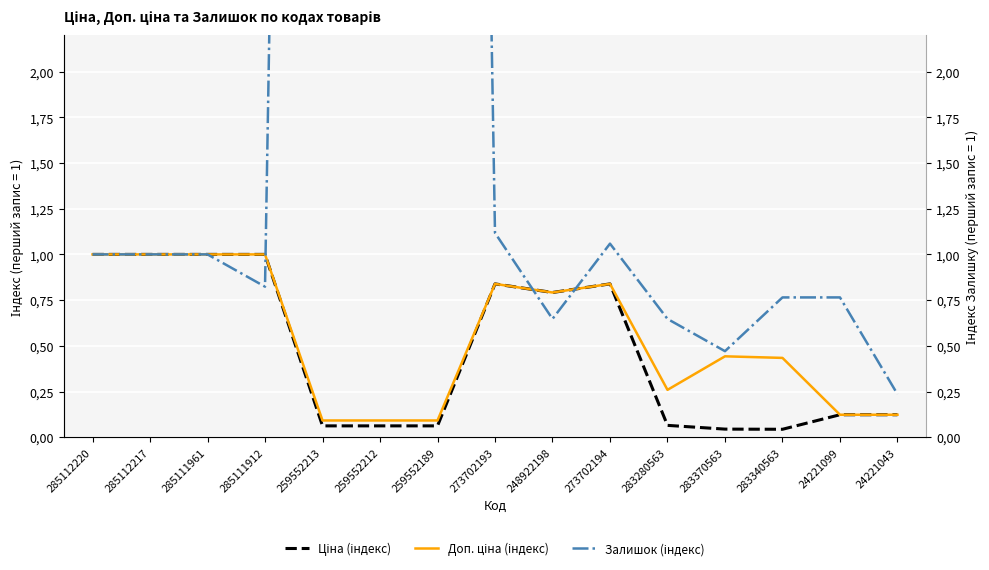

Which series changed the most between 259552189 and 24221099?

Залишок (індекс)